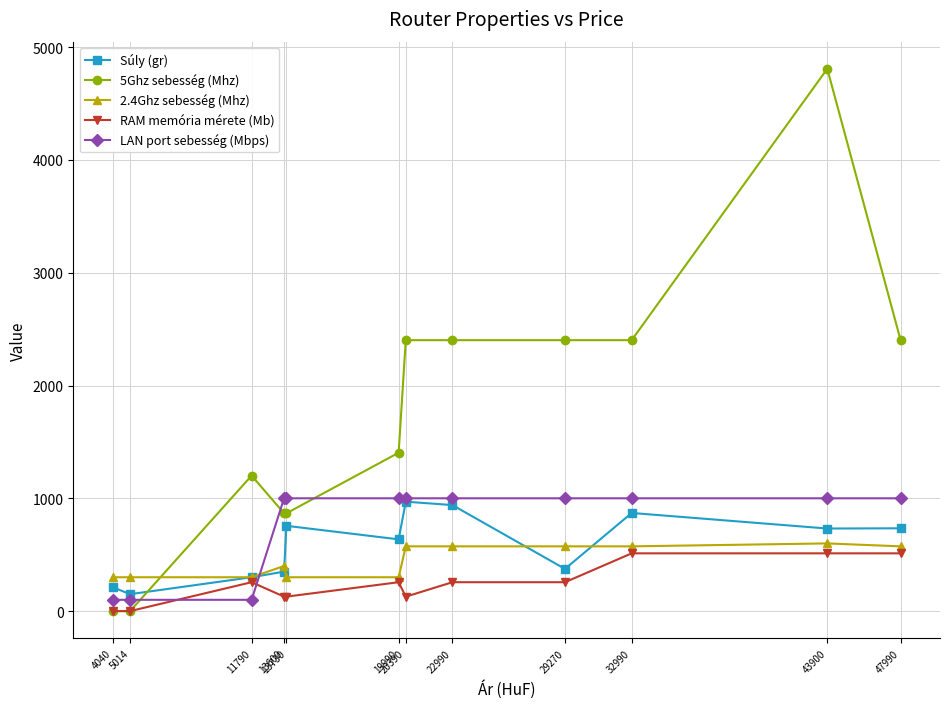

True or false: RAM memória mérete (Mb) has more than 1 interior local peaks.

True